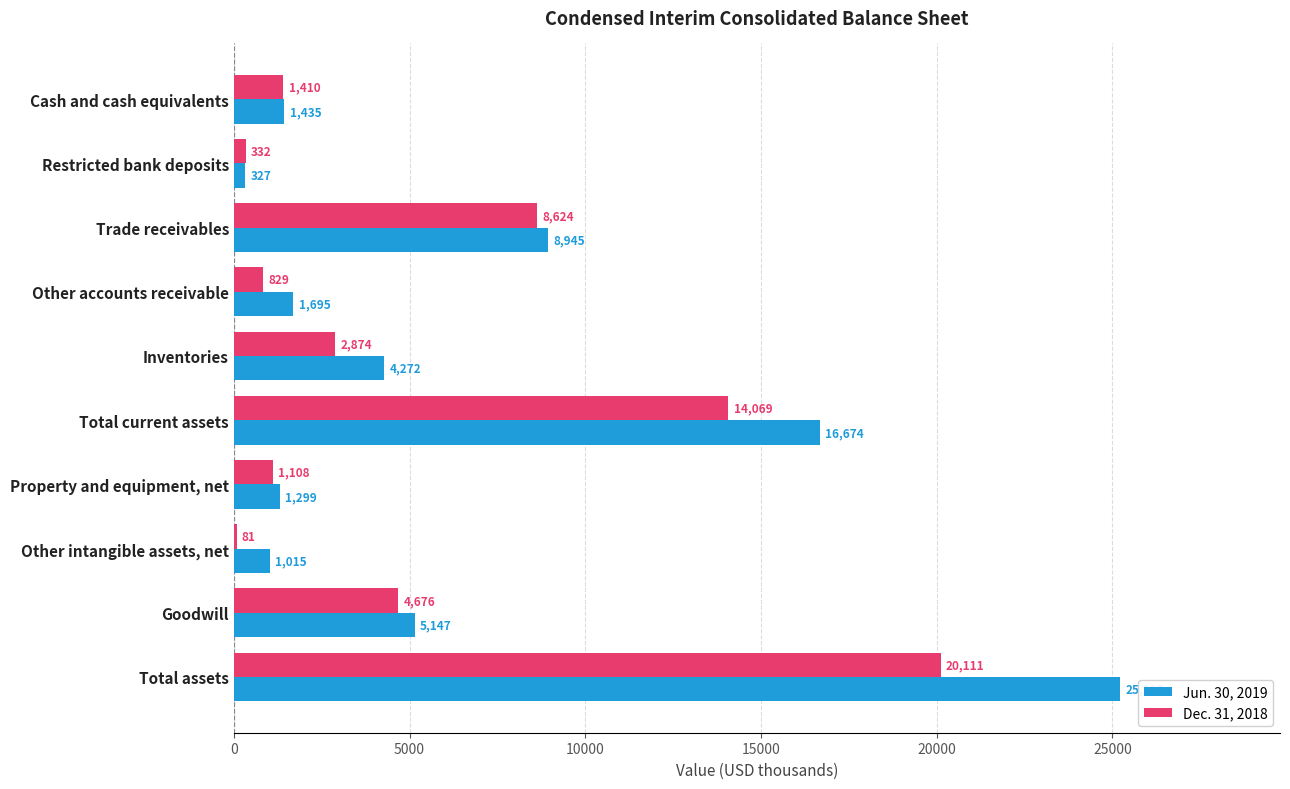

What is the sum of all Dec. 31, 2018 values?

54114